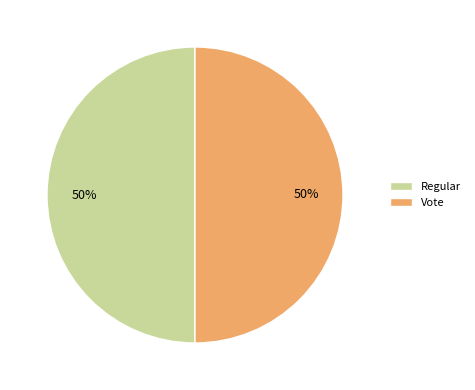

To the nearest percent, what portion does Vote represent?

50%